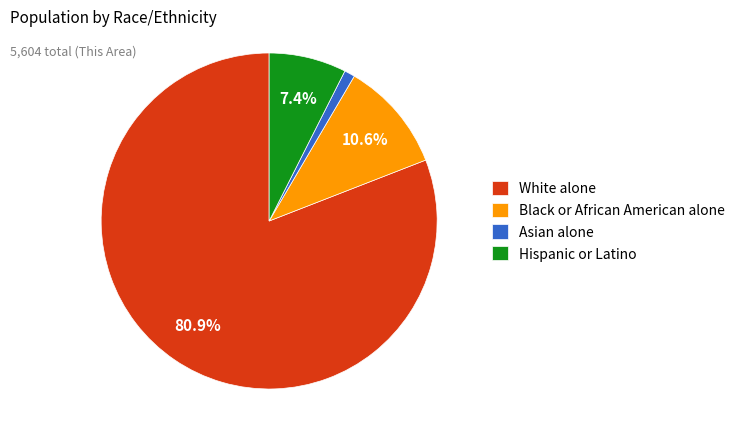

How many slices are in this pie chart?

4